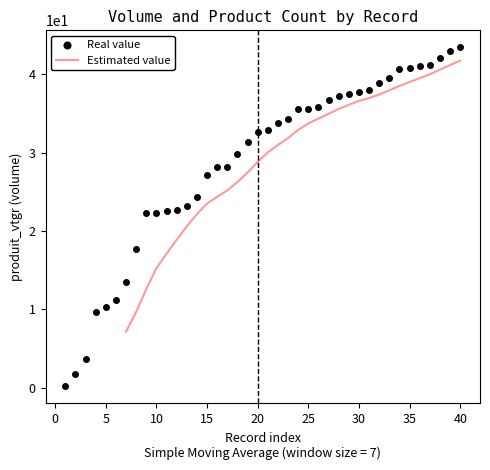

Which series contains the lowest Y value?

Real value